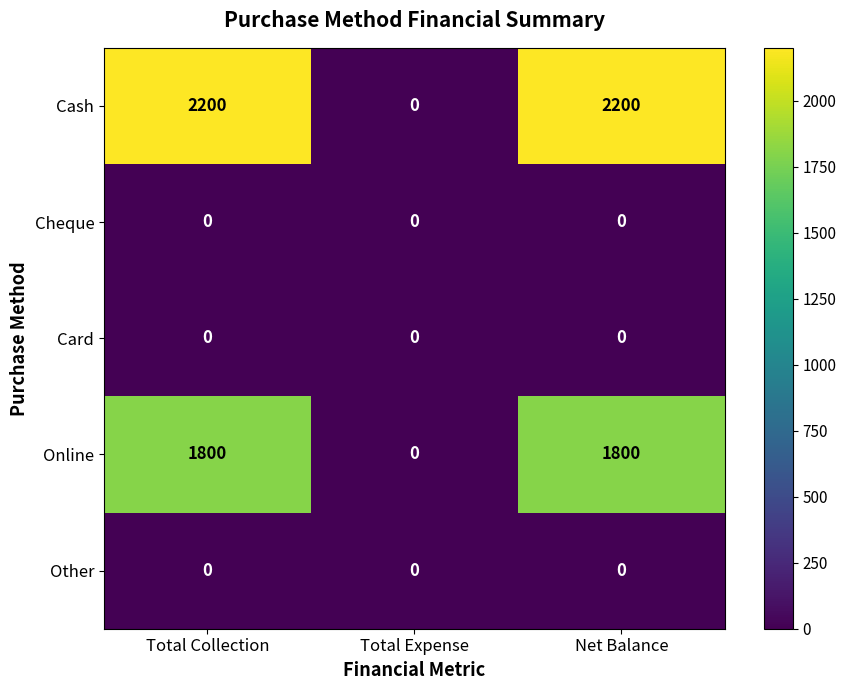

Reading left to right, list all the values displayed in this chart.

Cash: 2200	0	2200
Cheque: 0	0	0
Card: 0	0	0
Online: 1800	0	1800
Other: 0	0	0